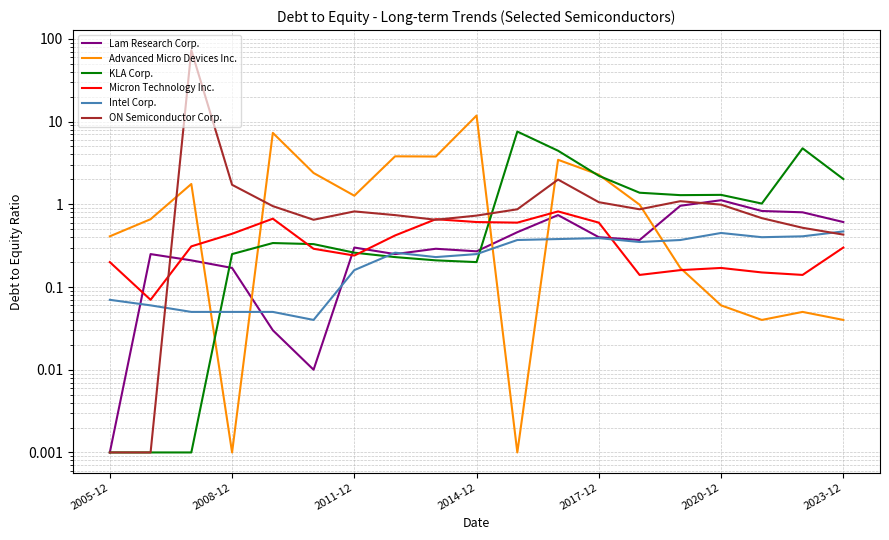

How many times do ON Semiconductor Corp. and Lam Research Corp. cross each other?

2